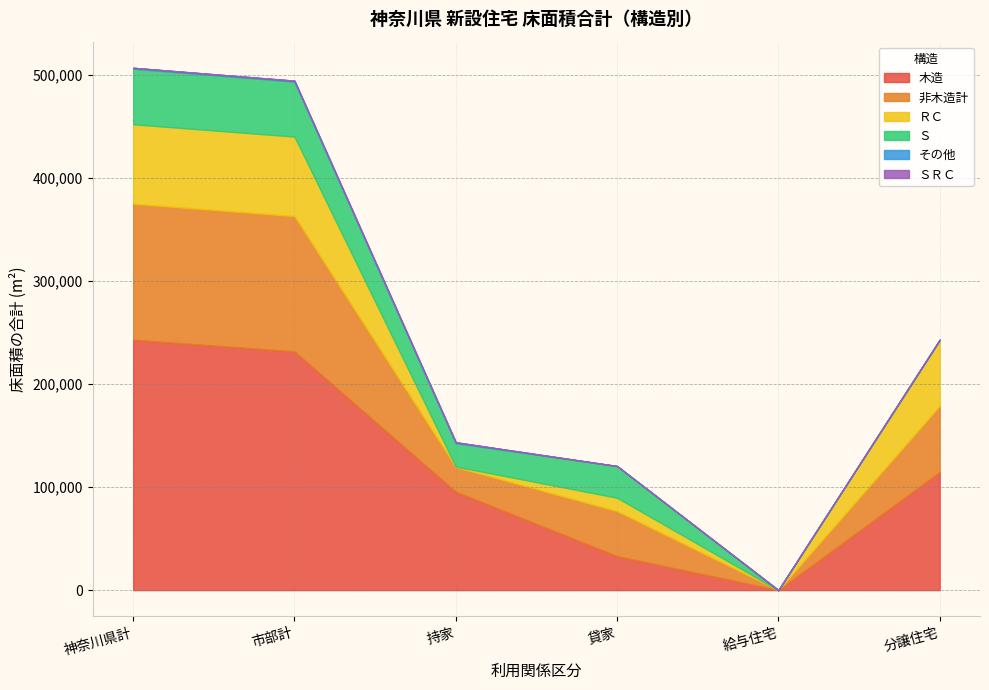

Where is Ｓ nearest to the value 26992?

貸家